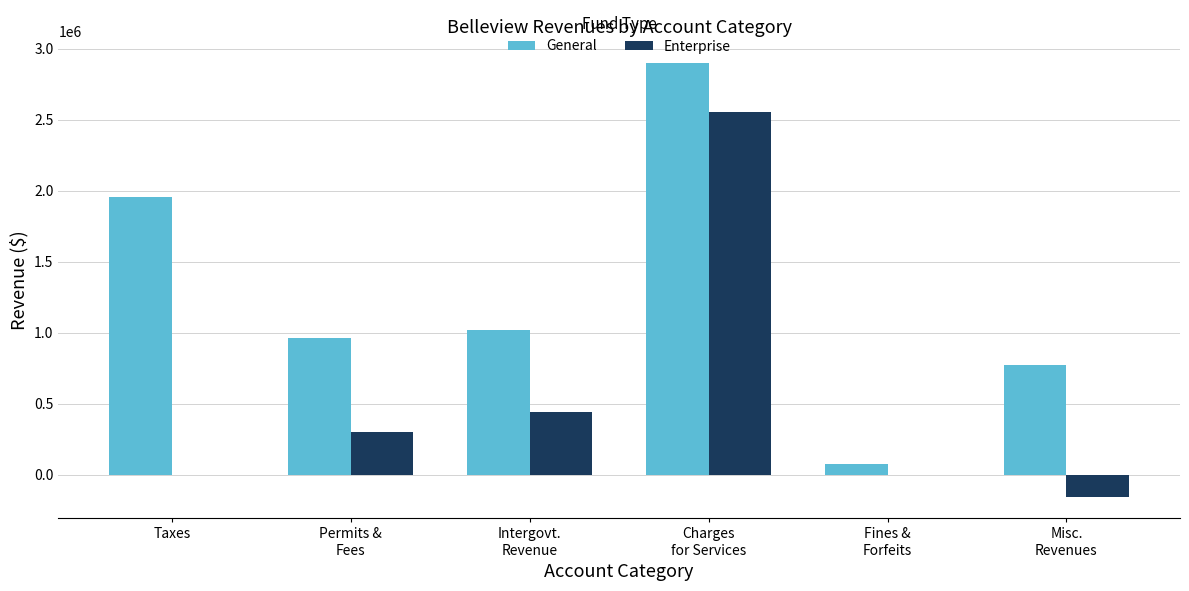

Which series changed the most between Taxes and Intergovt.
Revenue?

General